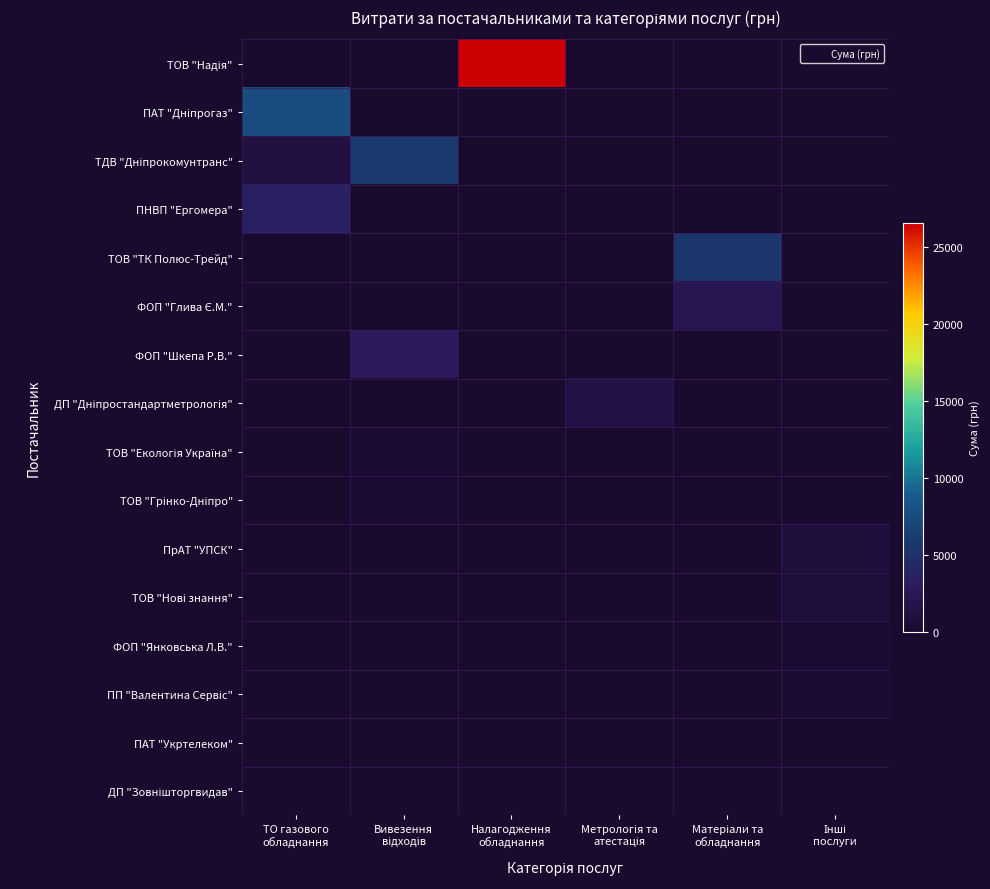

Rank the series by their maximum value, from lowest to highest.

ДП "Зовнішторгвидав", ПАТ "Укртелеком", ПП "Валентина Сервіс", ТОВ "Грінко-Дніпро", ТОВ "Екологія Україна", ФОП "Янковська Л.В.", ТОВ "Нові знання", ПрАТ "УПСК", ДП "Дніпростандартметрологія", ФОП "Глива Є.М.", ФОП "Шкепа Р.В.", ПНВП "Ергомера", ТОВ "ТК Полюс-Трейд", ТДВ "Дніпрокомунтранс", ПАТ "Дніпрогаз", ТОВ "Надія"